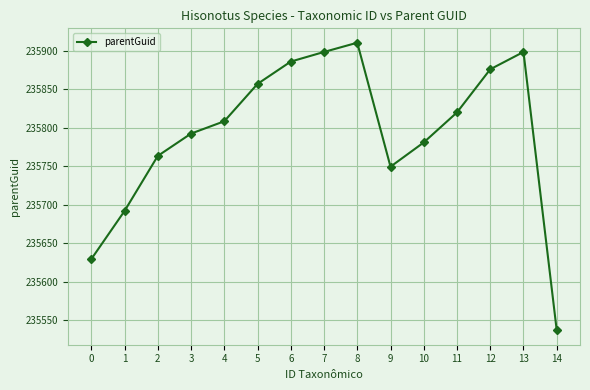

Which has a higher value, 3 or 2?

3